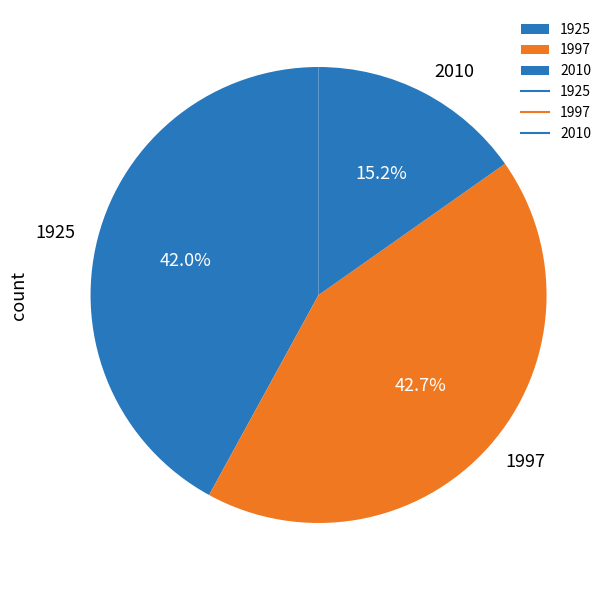

How many segments does this pie chart have?

3